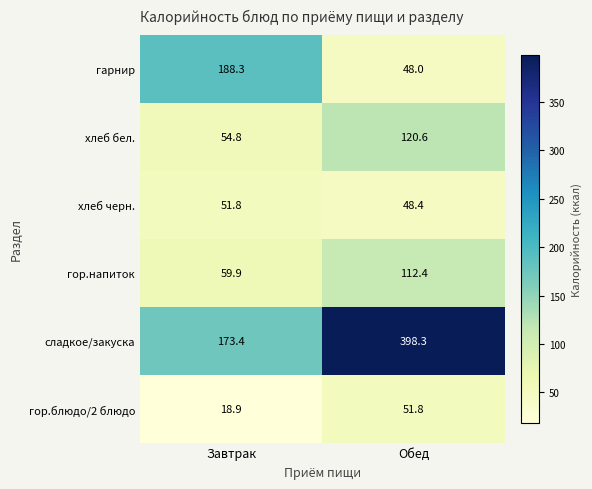

True or false: гор.напиток has a value of 38.7 at Обед.

False